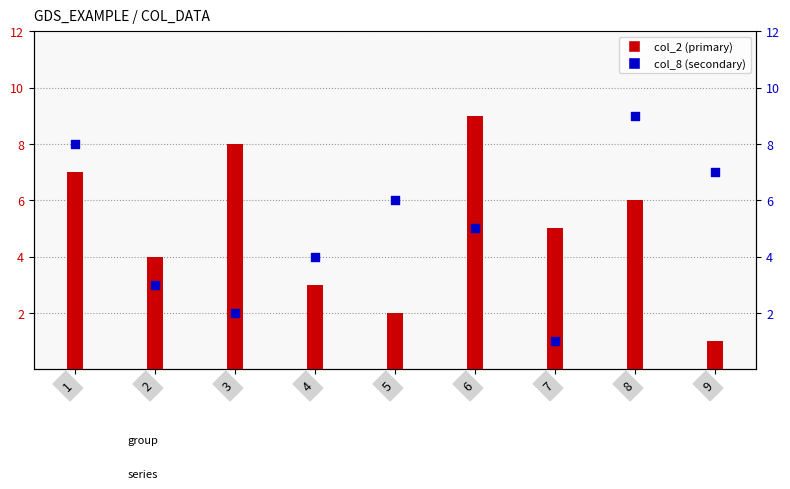

What are all the series names shown in the legend?

col_2, col_8